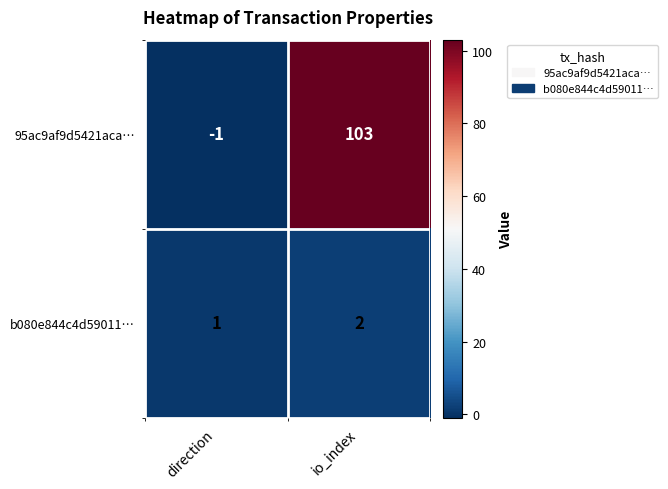

What is the greatest value displayed?

103